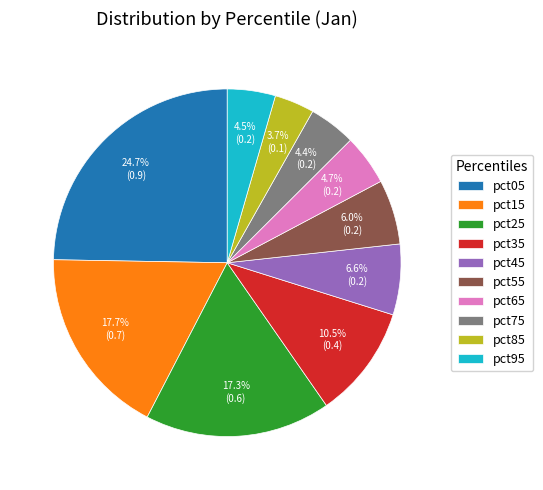

Which has a higher value, pct25 or pct95?

pct25